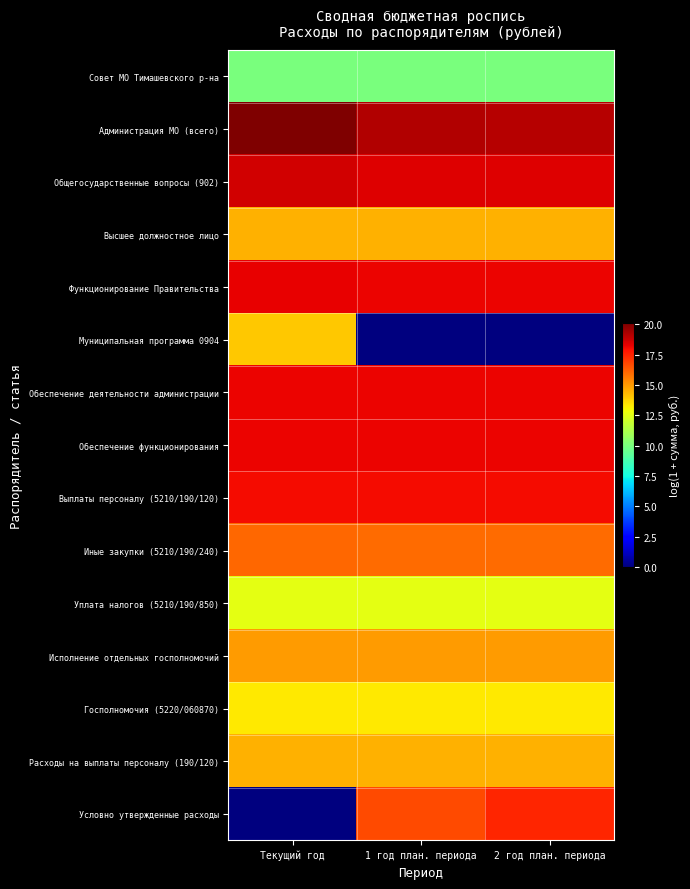

Which category has the lowest value across all series?

1 год план. периода